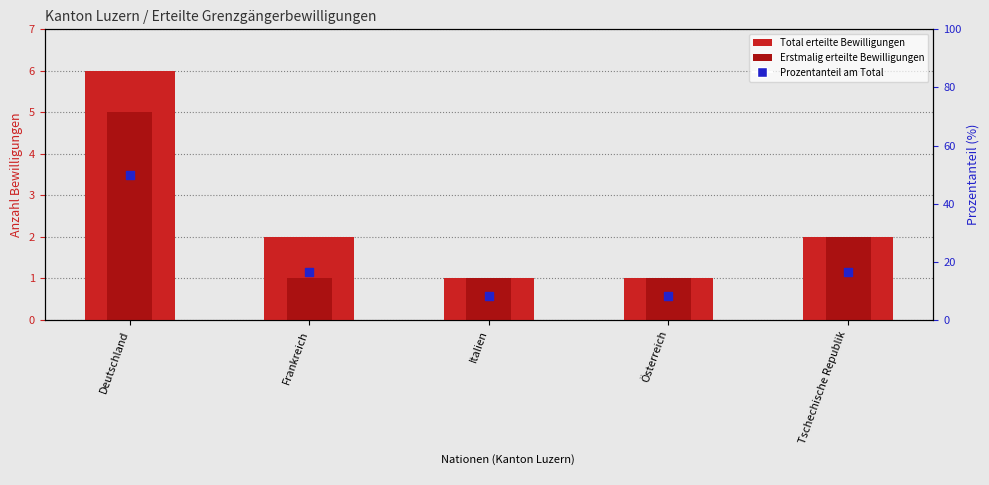

Is the value of Total erteilte Bewilligungen at Italien greater than the value of Erstmalig erteilte Bewilligungen at Deutschland?

No